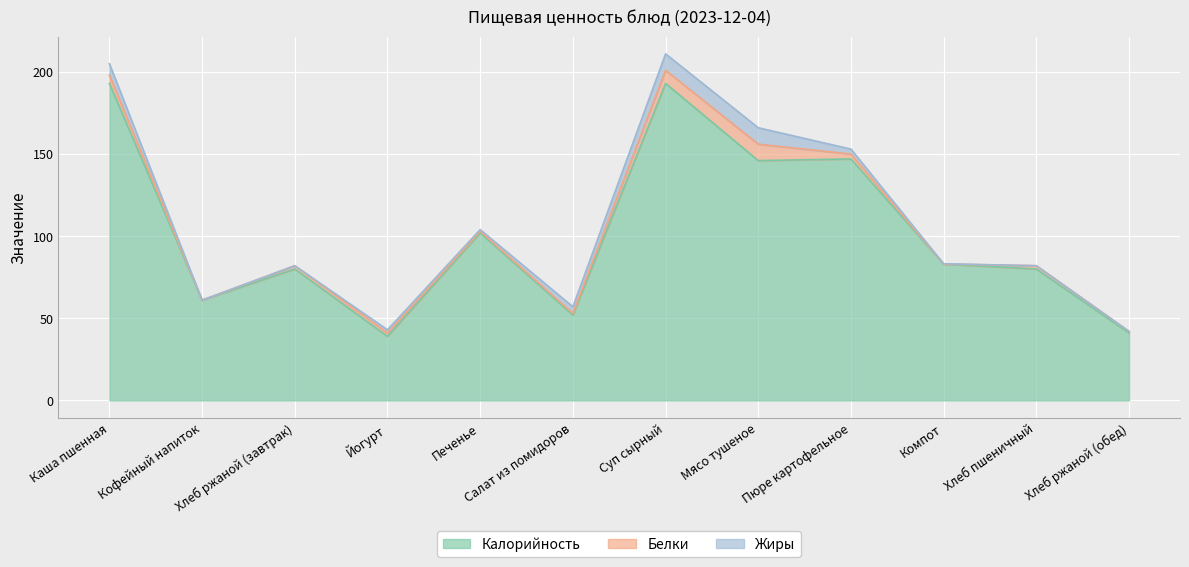

Which series has the largest total across all categories?

Калорийность